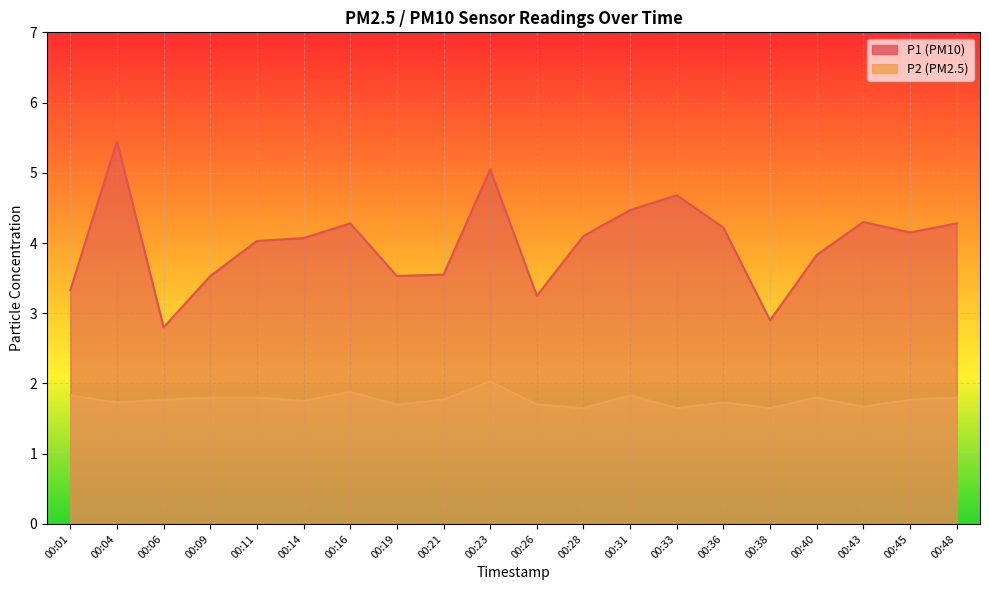

What is the difference between the highest and lowest values at 00:43?

2.6